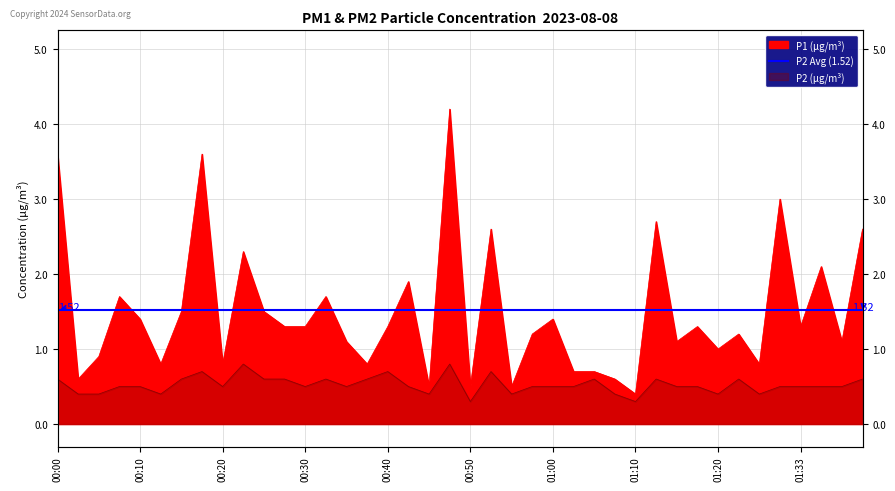

Is the value of P1 at 01:05 greater than the value of P2 at 00:30?

Yes